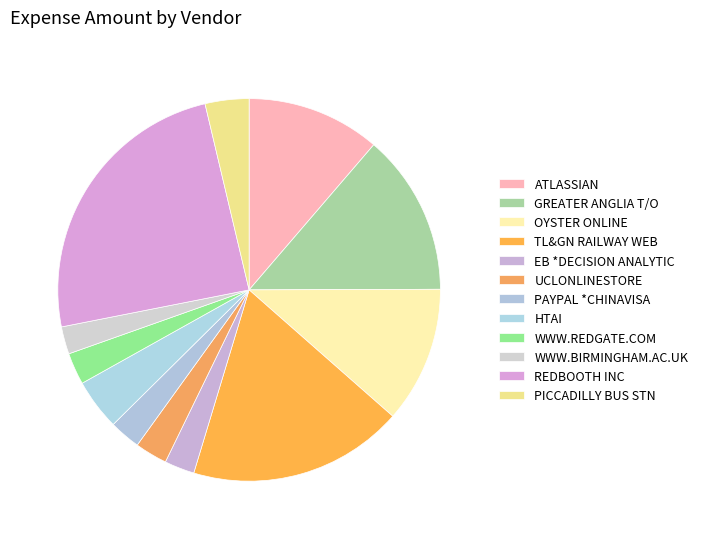

How many slices are in this pie chart?

12